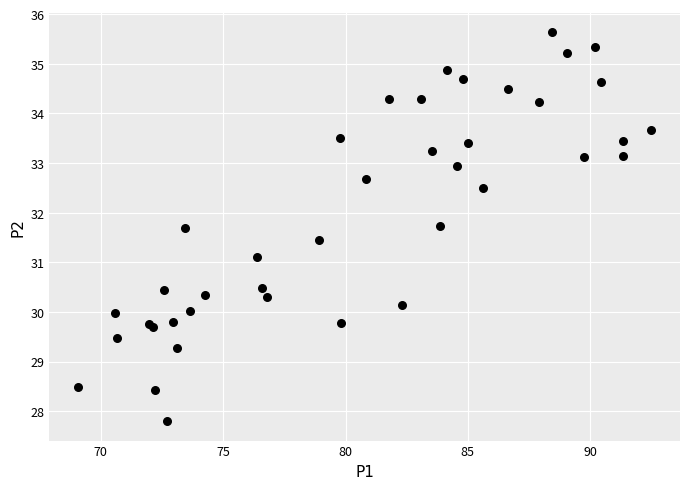

What Y value in the scatter plot is closest to 31?

31.1